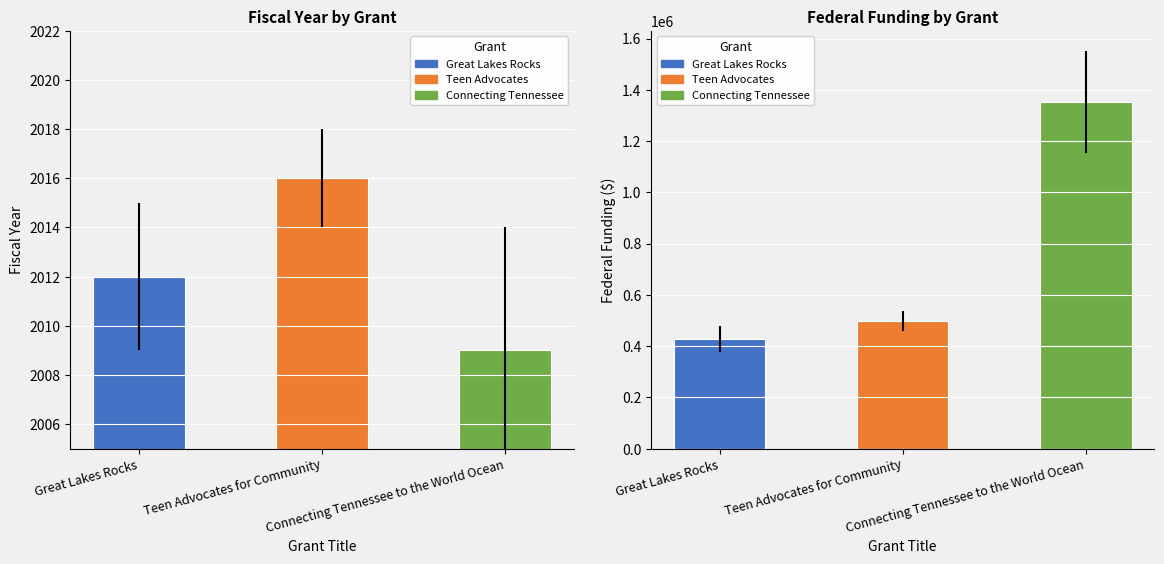

What is the difference between the maximum and second lowest values in the Federal Funding series?

853782